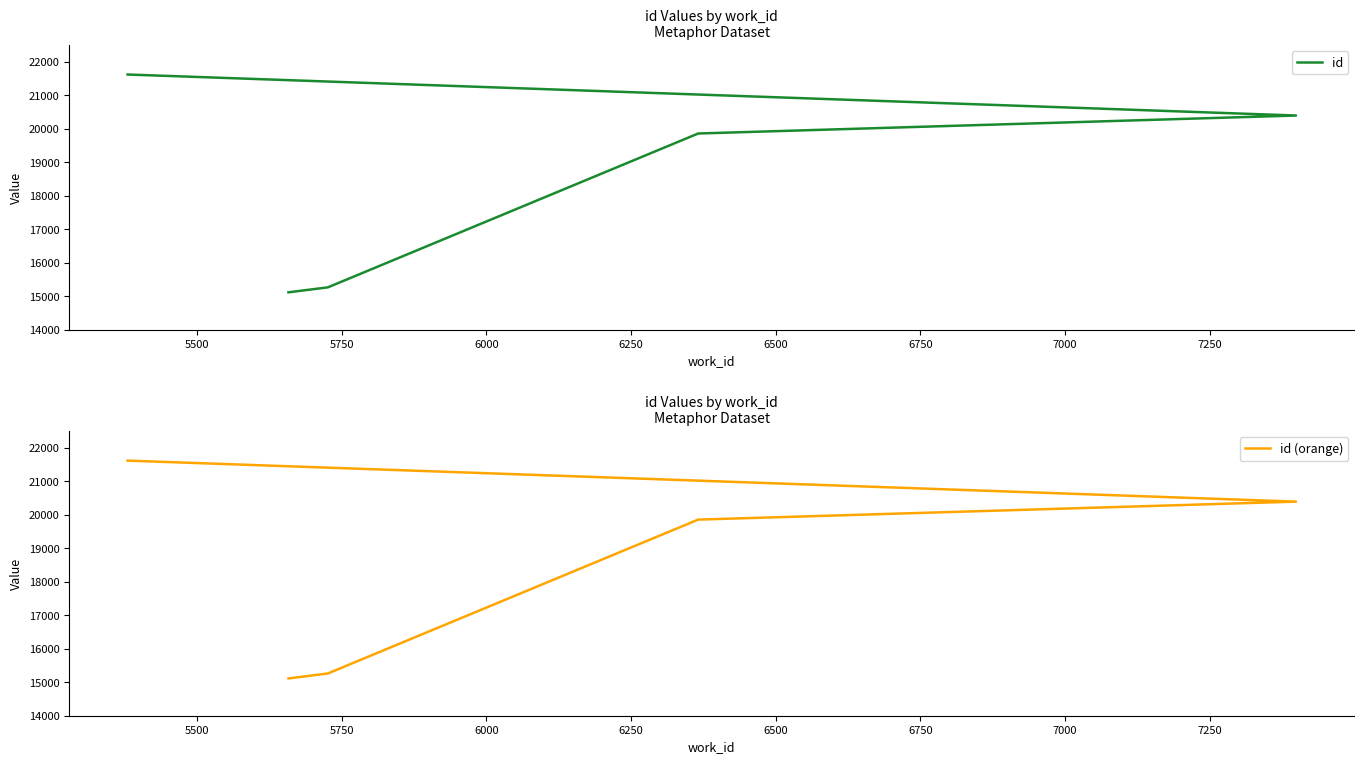

How many lines are shown in the chart?

2